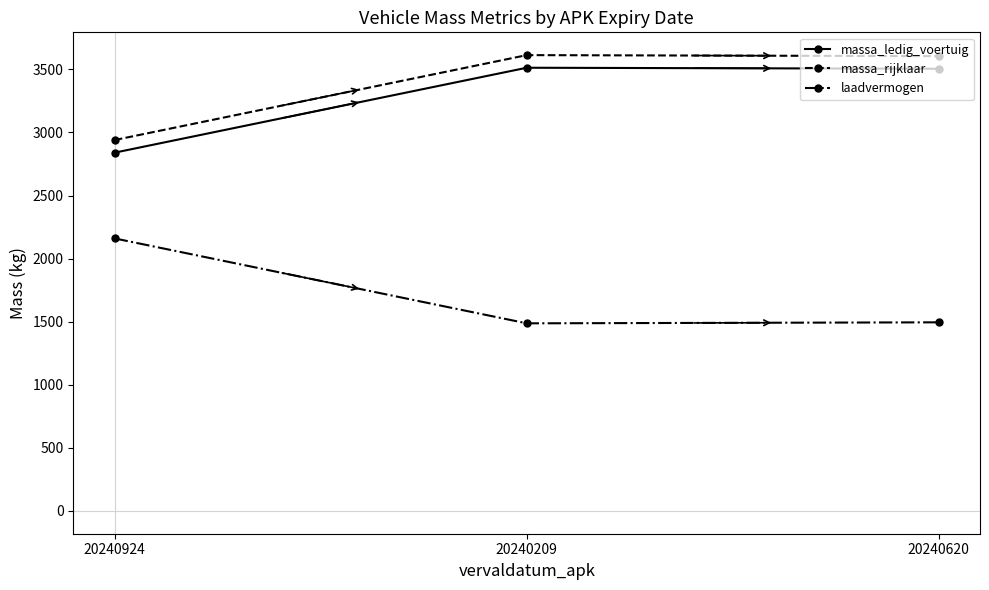

What value does the laadvermogen series have at 20240620?

1495